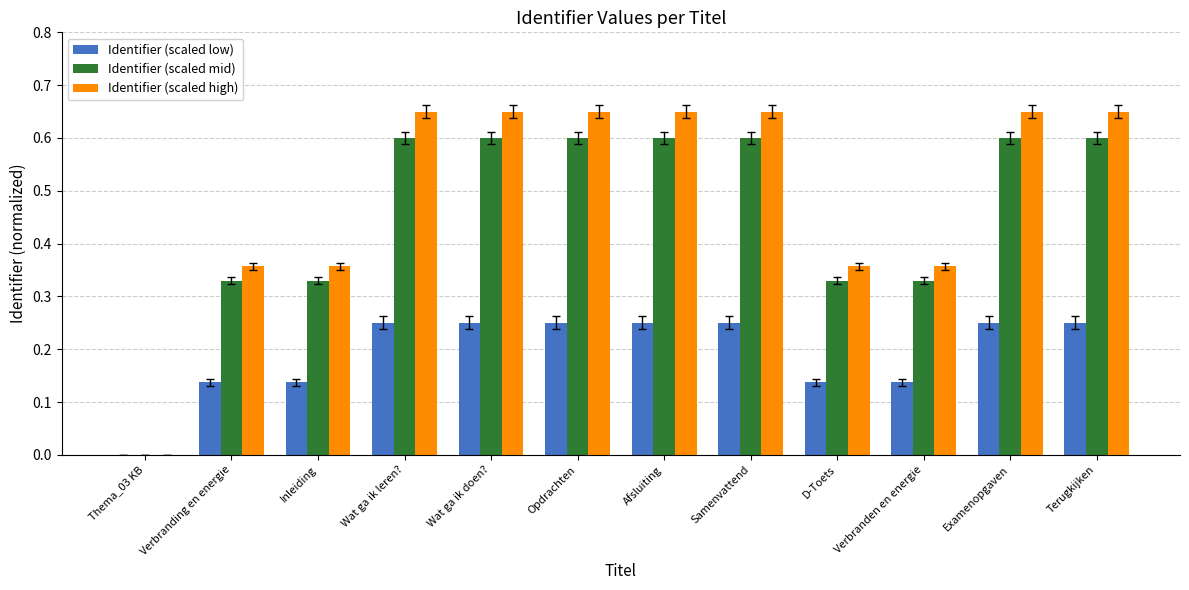

Which series has the largest total across all categories?

Identifier (scaled high)